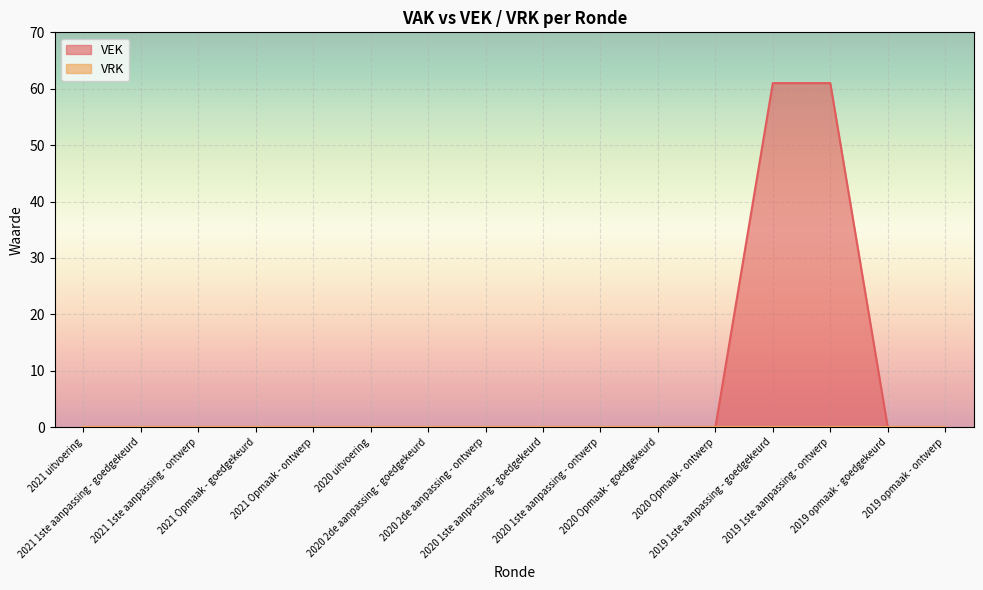

What is the label of the 12th point from the right?

2021 Opmaak - ontwerp